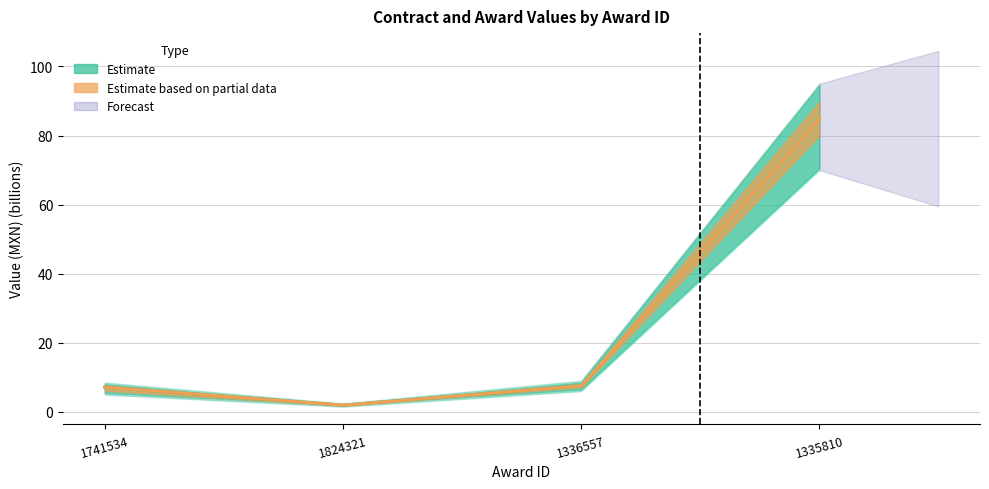

What is the greatest value displayed?

84.8